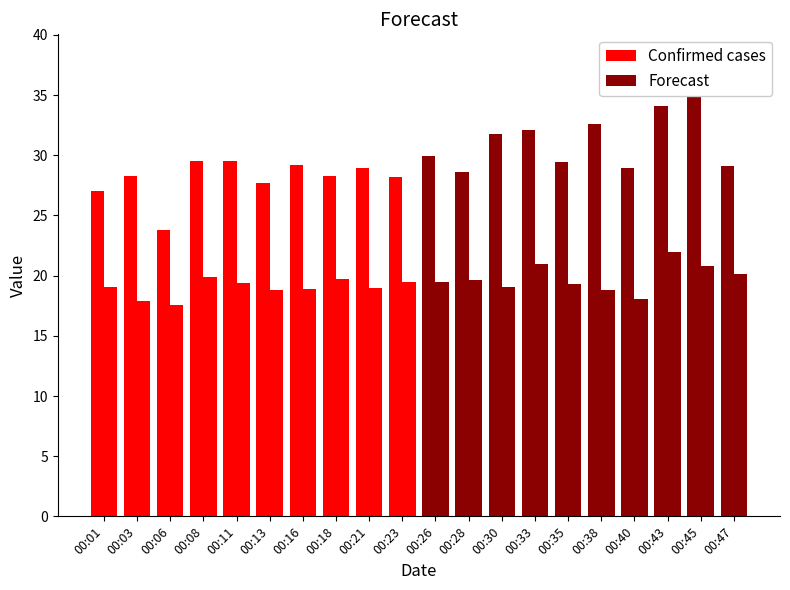

What is the value of the Forecast bar at the 3rd from the left?

31.8